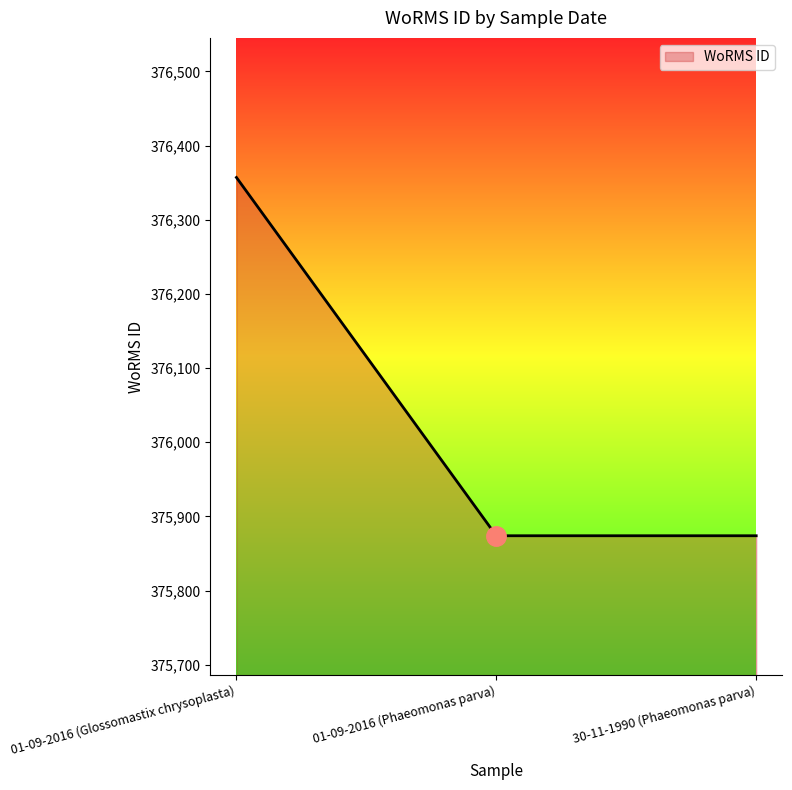

How many categories are shown in the chart?

3